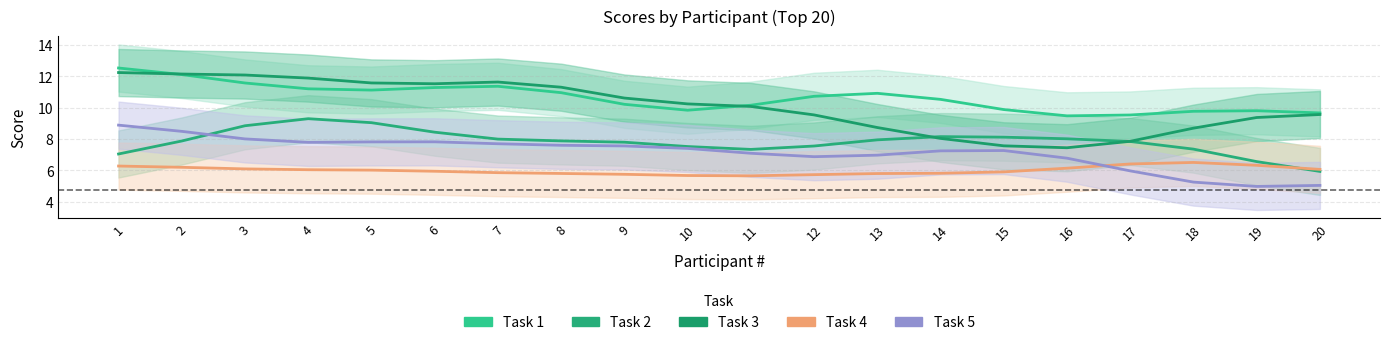

How many distinct data groups are displayed?

5